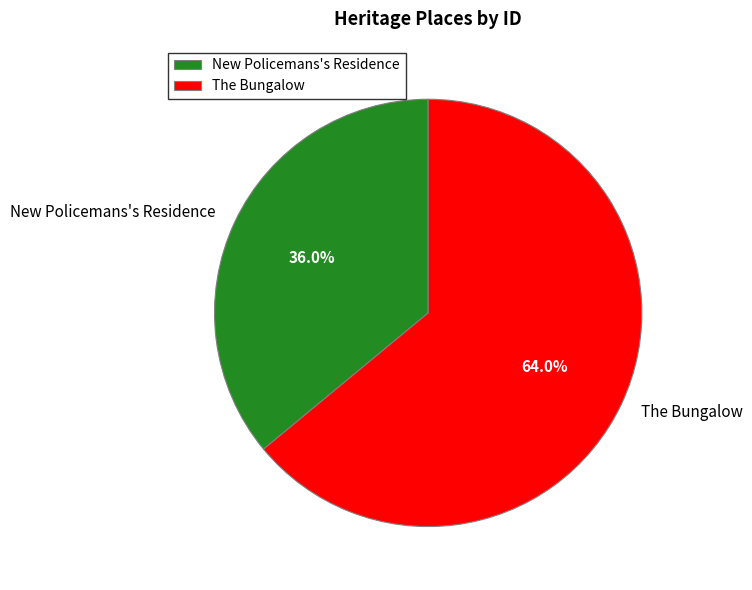

To the nearest percent, what is the difference between the largest and smallest slice percentages?

28%